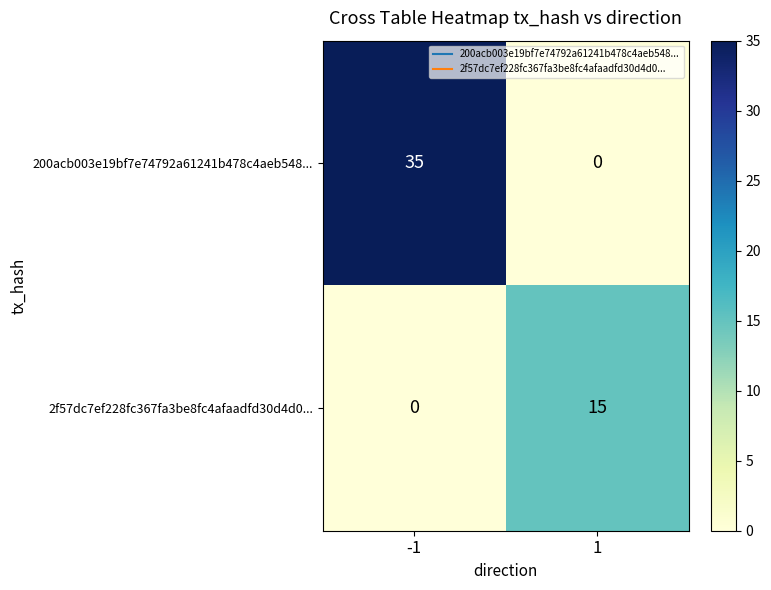

What value does the 2f57dc7ef228fc367fa3be8fc4afaadfd30d4d0... series have at 1, to the nearest 5?

15